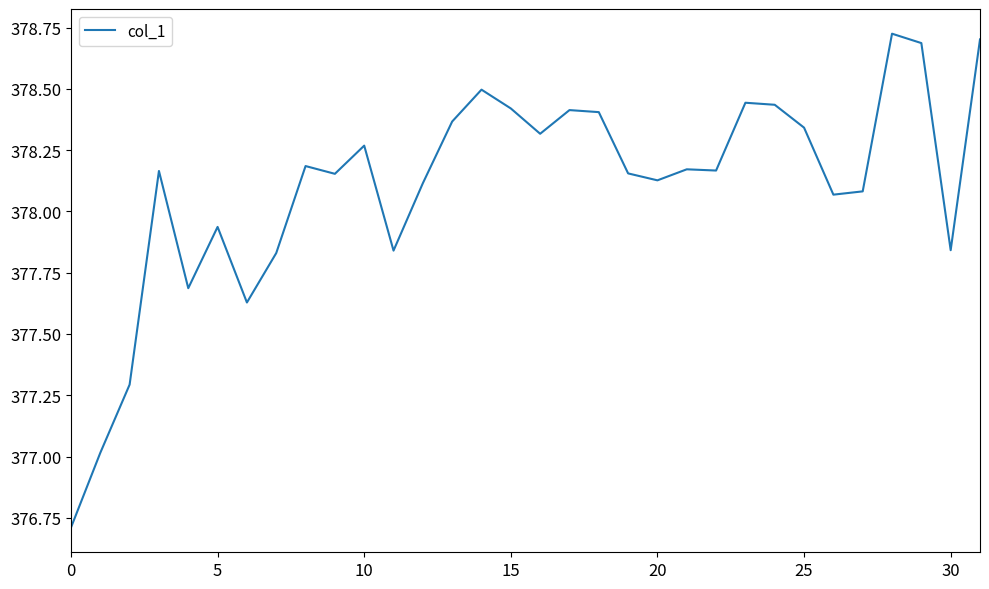

What is the difference between the maximum and minimum values?

2.0